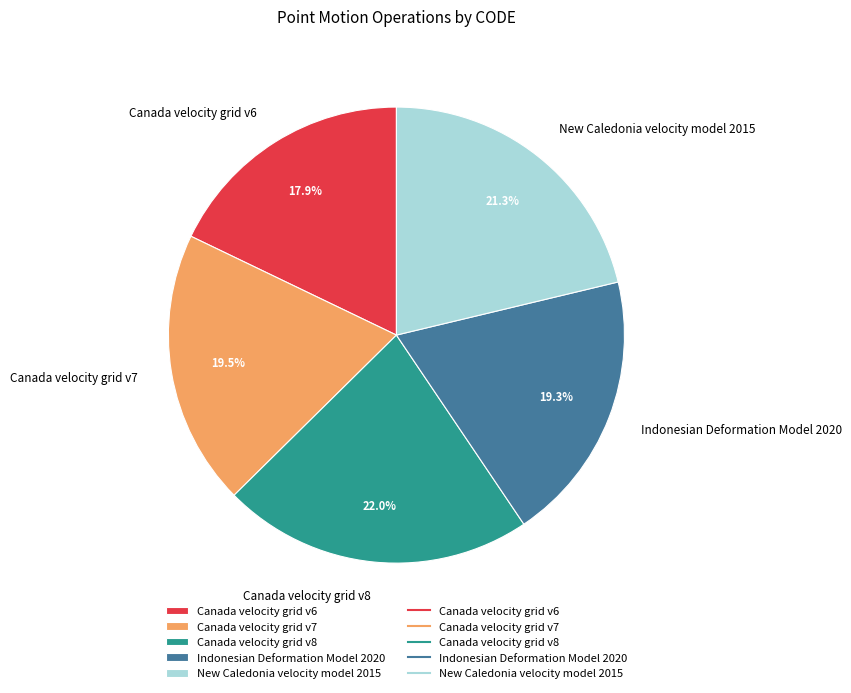

Does Canada velocity grid v6 represent more than half of the total?

No